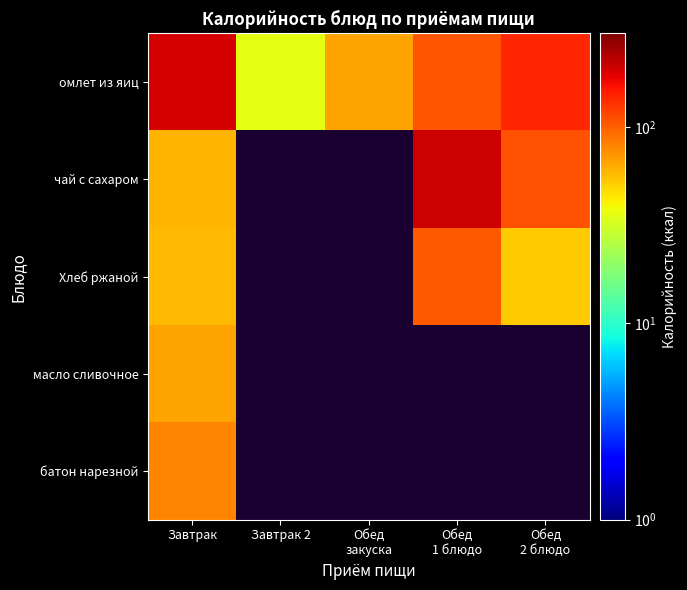

What is the spread (max minus min) of values at Обед
1 блюдо?

100.0